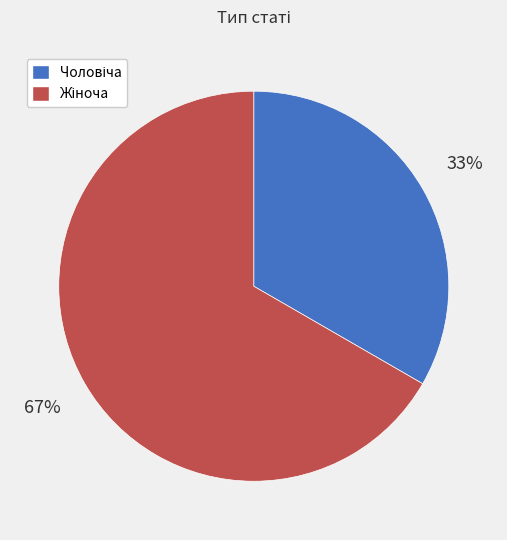

Is there a majority slice in this chart?

Yes